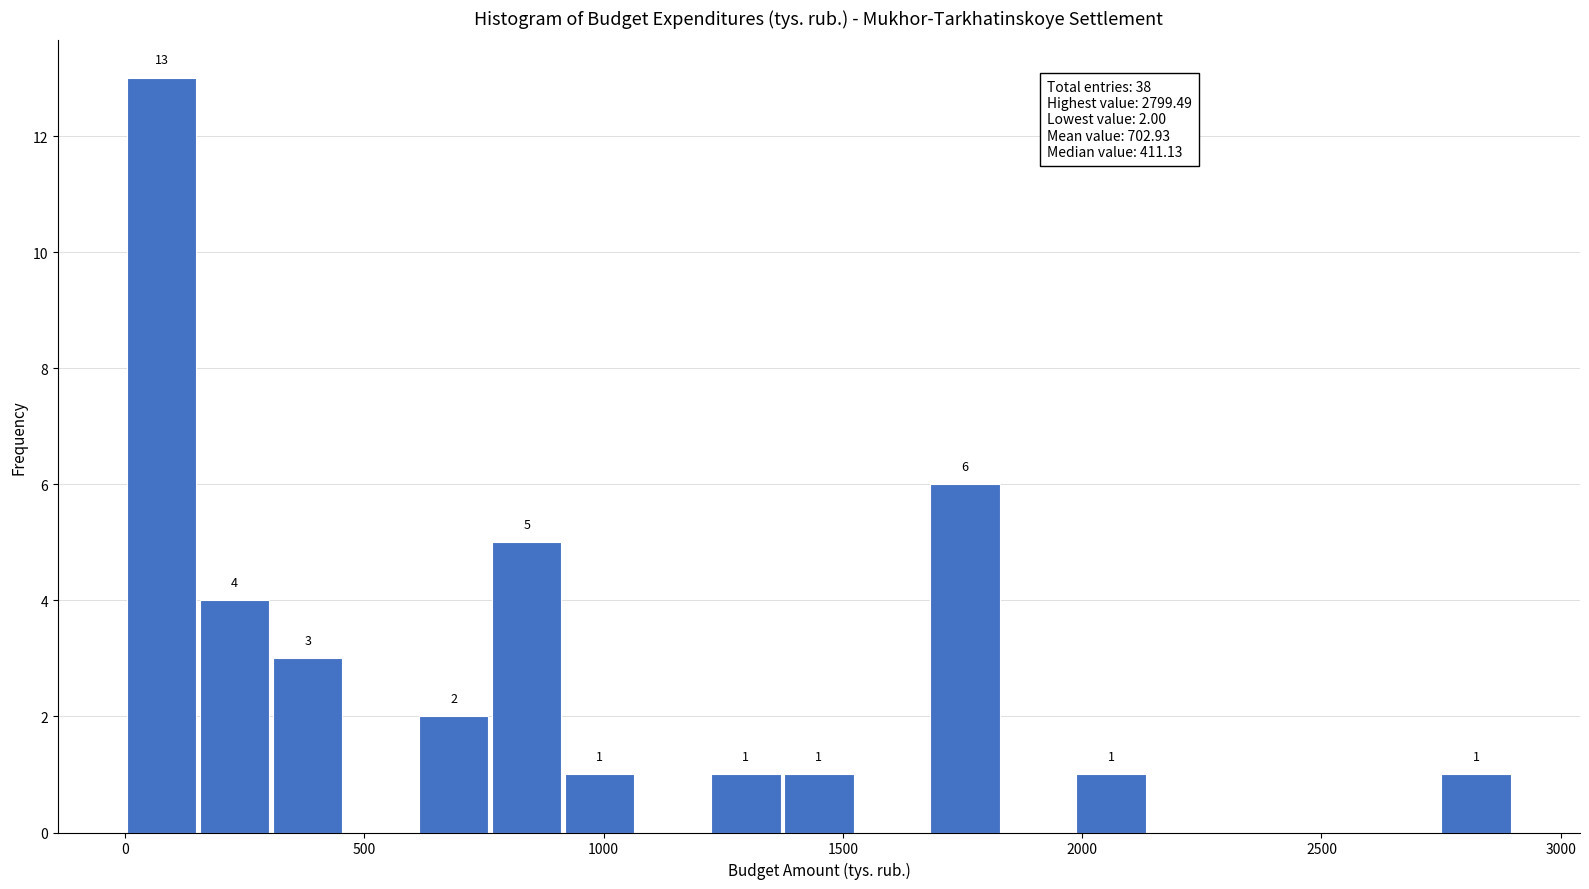

Around what value on the x-axis is the tallest bar? Give the approximate position of its centre, as read against the axis.

100